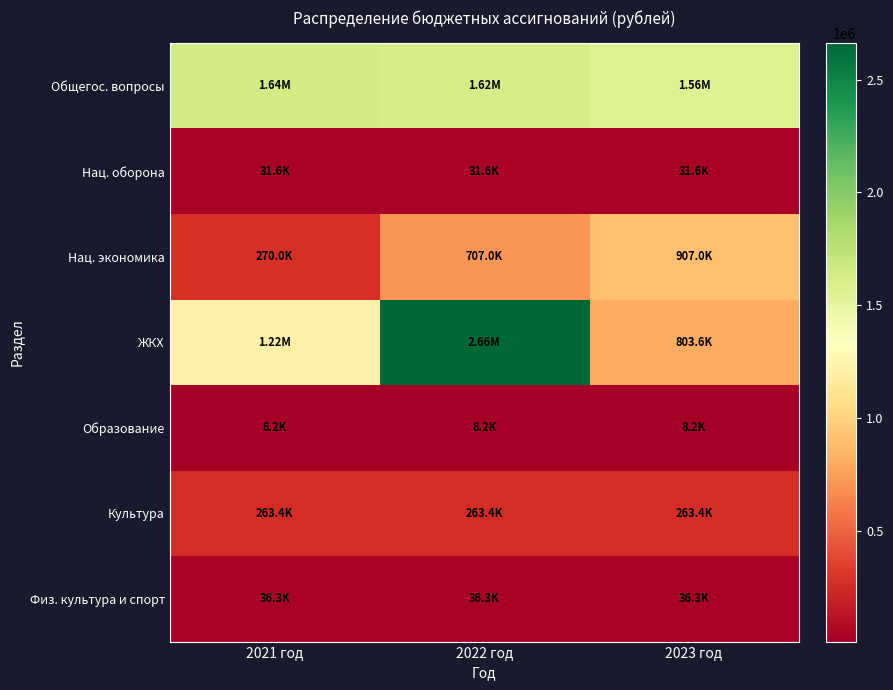

Reading left to right, list all the values displayed in this chart.

Общегос. вопросы: 2021 год=1637688	2022 год=1620917	2023 год=1555917
Нац. оборона: 2021 год=31600	2022 год=31600	2023 год=31600
Нац. экономика: 2021 год=270000	2022 год=707000	2023 год=907000
ЖКХ: 2021 год=1217504	2022 год=2661100	2023 год=803627
Образование: 2021 год=8176	2022 год=8176	2023 год=8176
Культура: 2021 год=263365	2022 год=263365	2023 год=263365
Физ. культура и спорт: 2021 год=36343	2022 год=36343	2023 год=36343